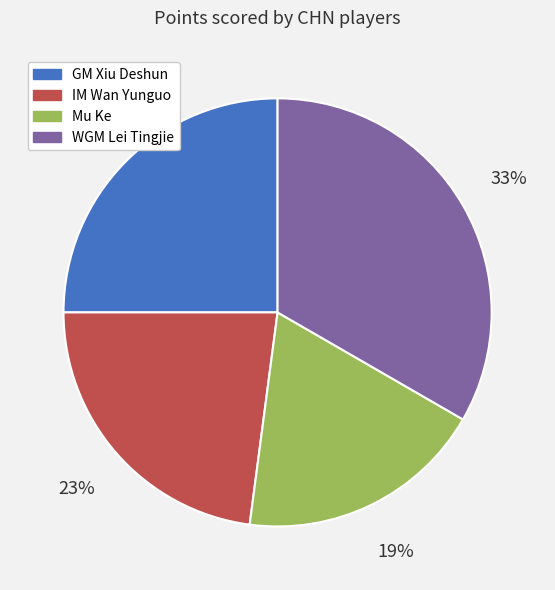

Does IM Wan Yunguo account for over 50% of the chart?

No